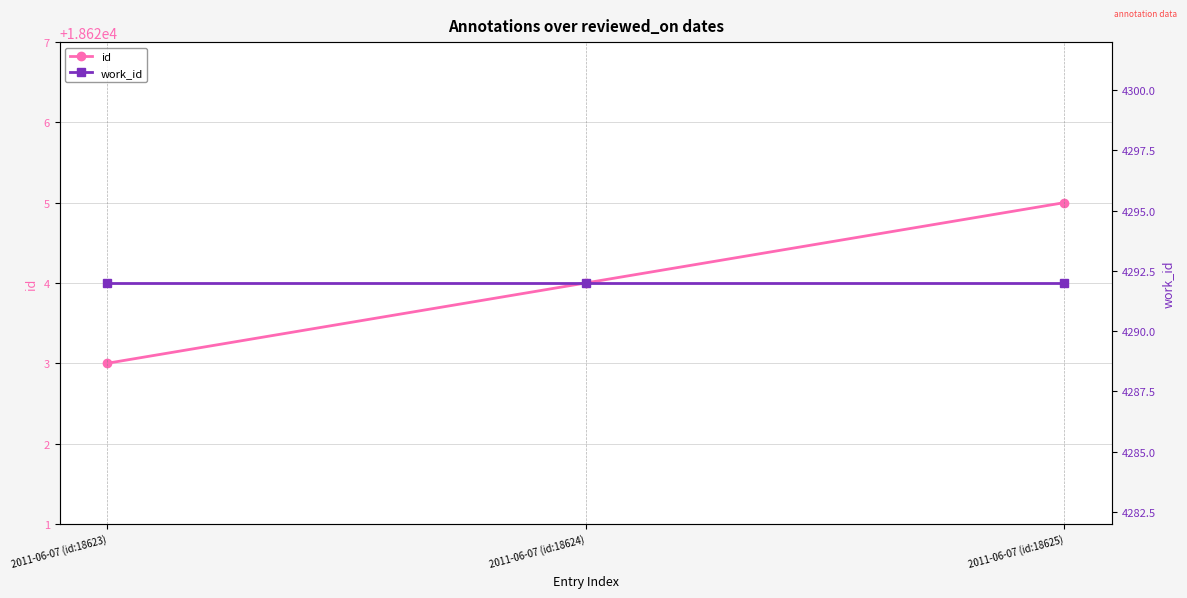

Reading left to right, what are all the values shown in this chart?

id: 2011-06-07 (id:18623)=18623	2011-06-07 (id:18624)=18624	2011-06-07 (id:18625)=18625
work_id: 2011-06-07 (id:18623)=4292	2011-06-07 (id:18624)=4292	2011-06-07 (id:18625)=4292